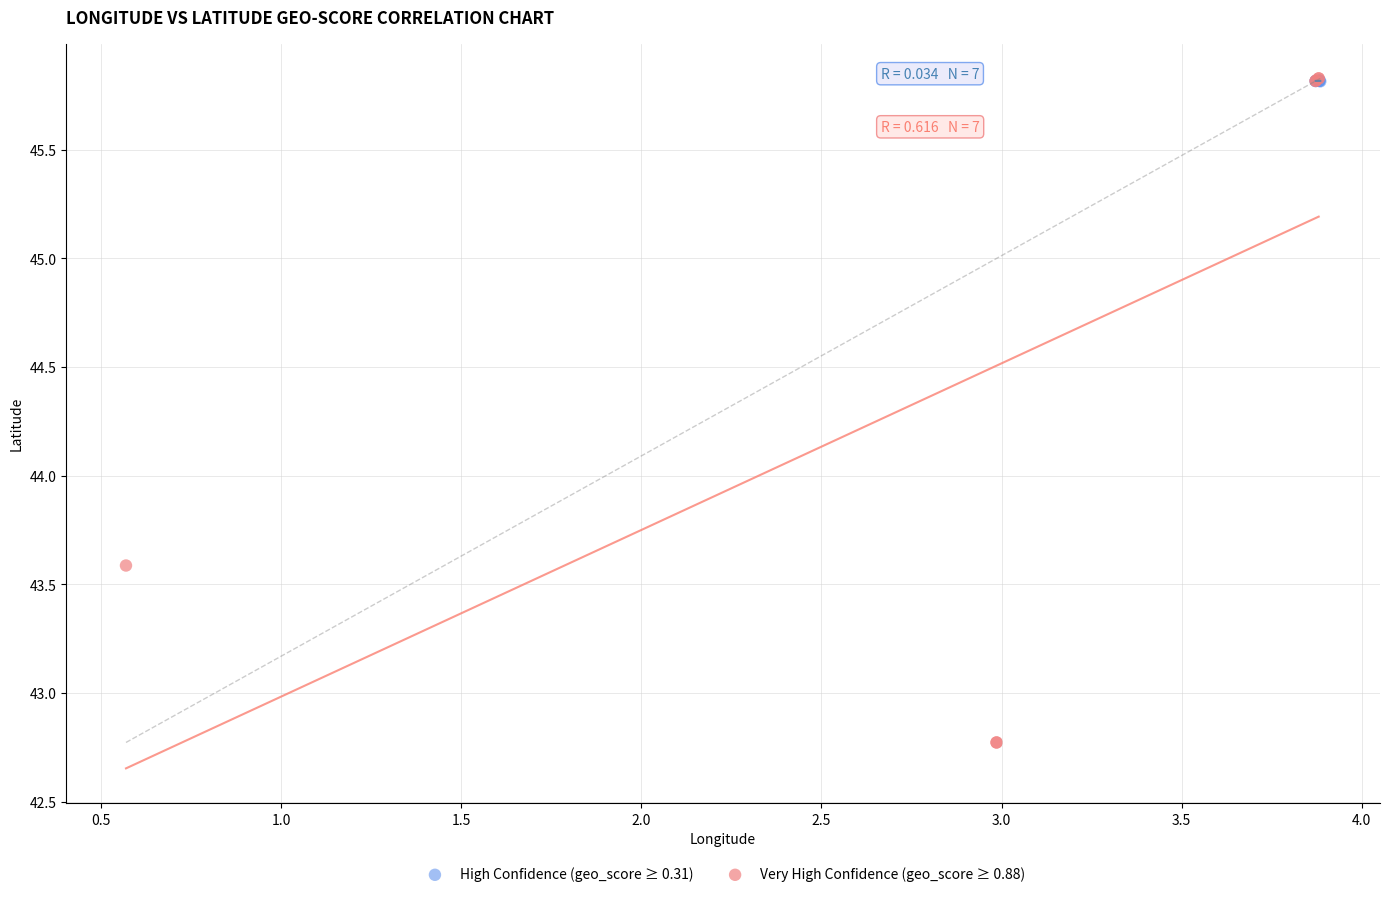

Which series has the widest spread of Y values?

Very High Confidence (geo_score ≥ 0.88)